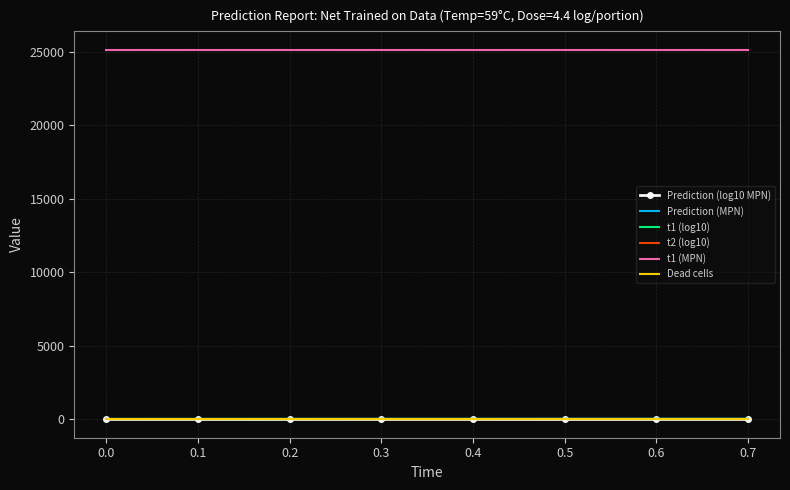

True or false: t1 (MPN) and t2 (log10) intersect in this chart.

False